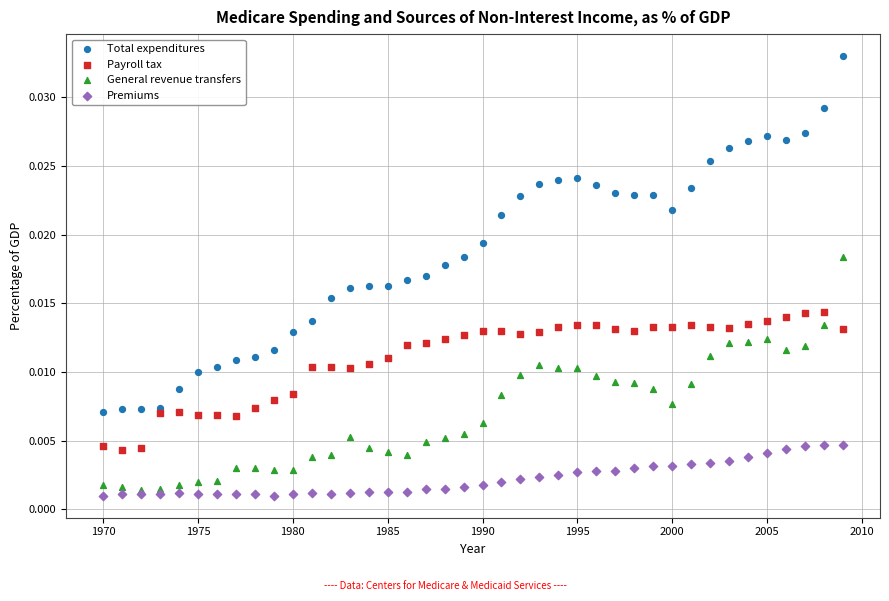

Which series has the largest Y range (max minus min)?

Total expenditures